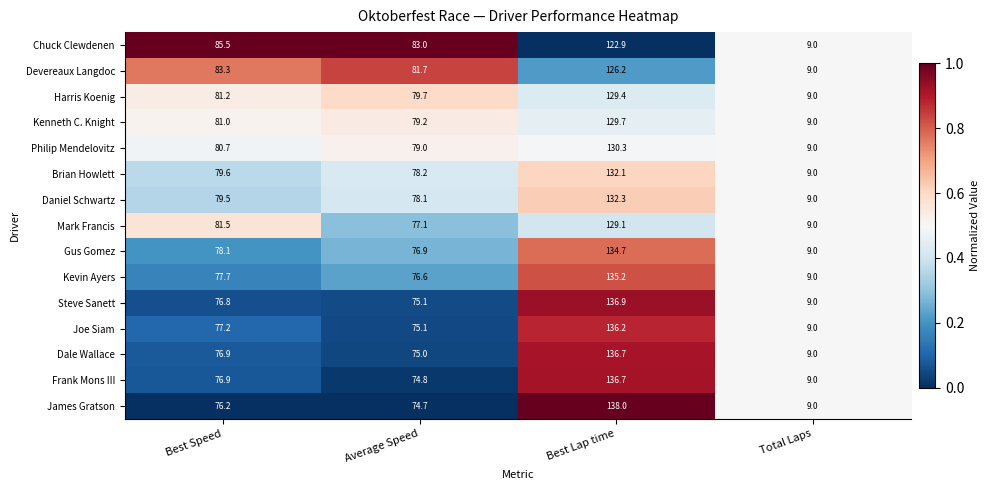

Where is James Gratson nearest to the value 73?

Average Speed